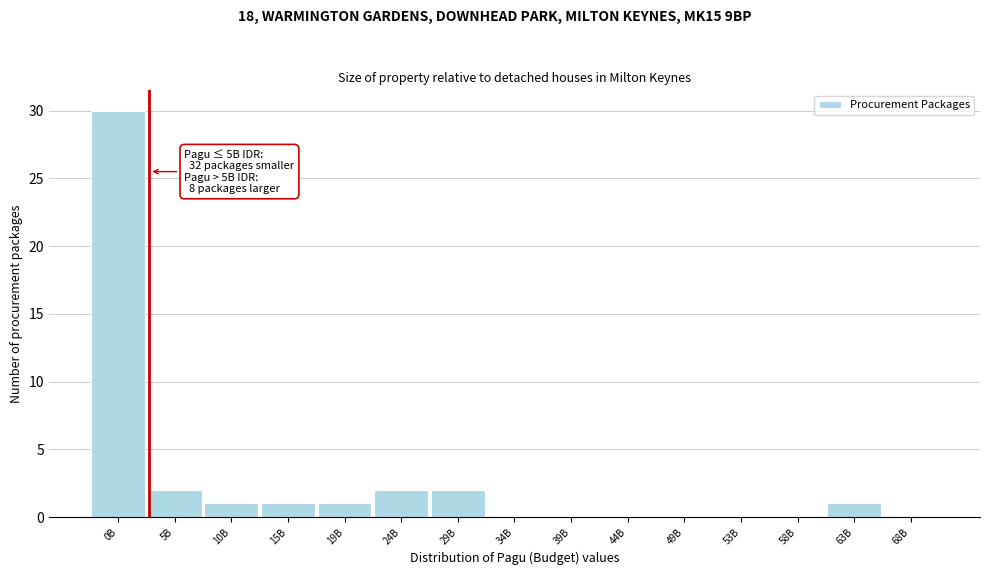

Reading left to right, list all the values displayed in this chart.

0B=30	5B=2	10B=1	15B=1	19B=1	24B=2	29B=2	34B=0	39B=0	44B=0	49B=0	53B=0	58B=0	63B=1	68B=0